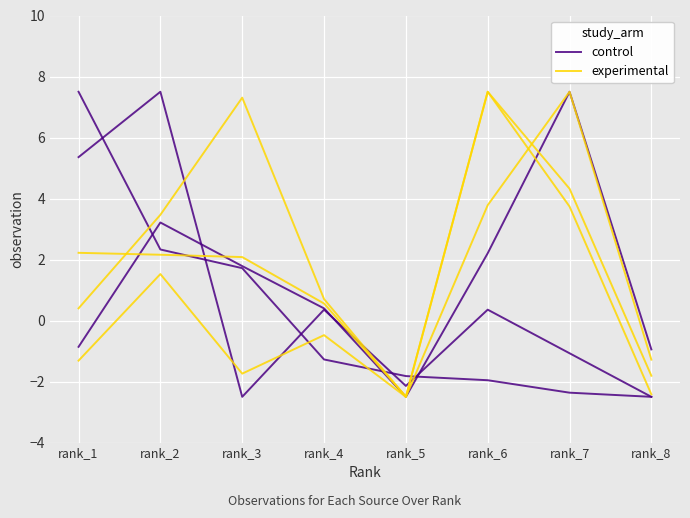

How many times do control and experimental cross each other?

3